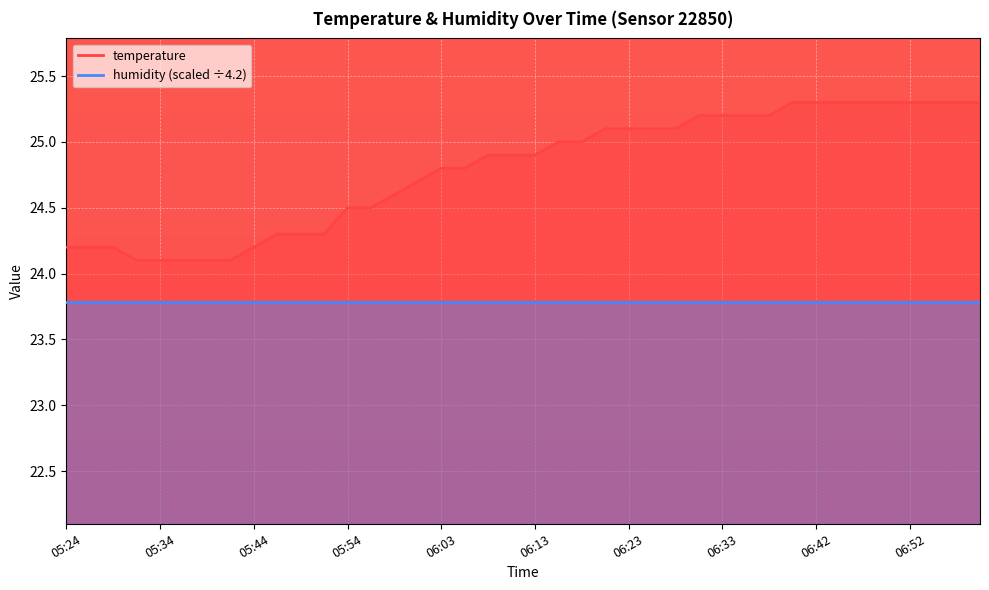

Approximately how many times larger is the value at 06:11 compared to 06:57?

1.0